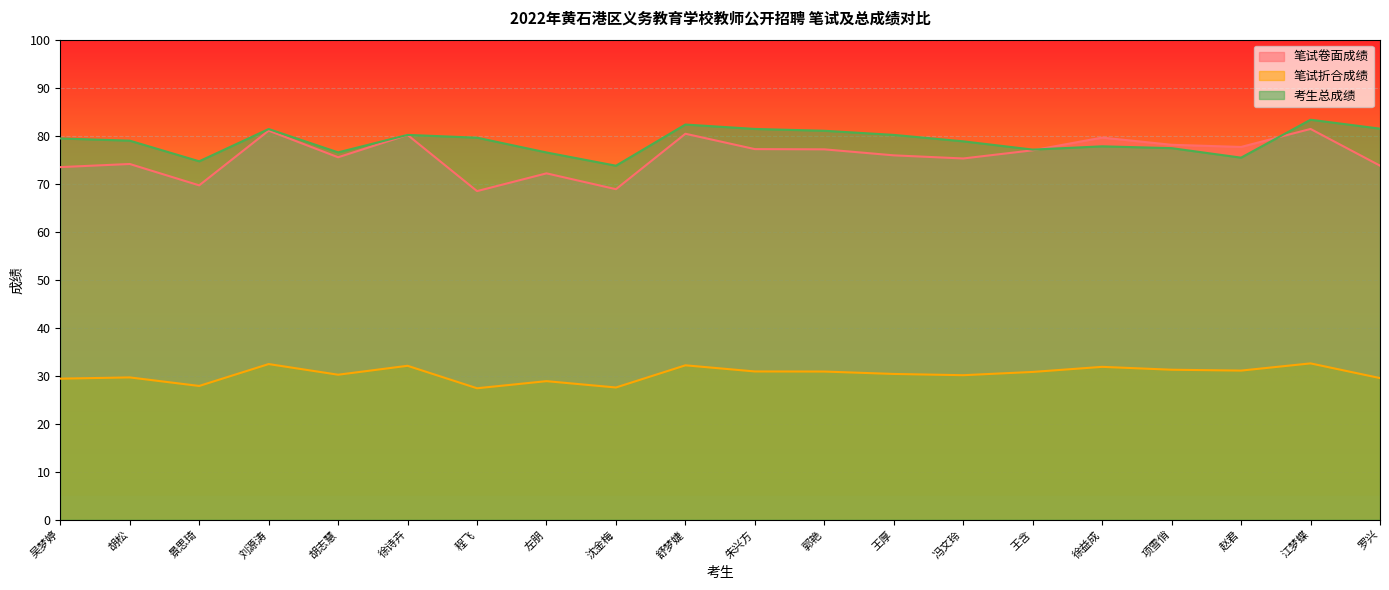

True or false: 笔试卷面成绩 and 笔试折合成绩 intersect in this chart.

False